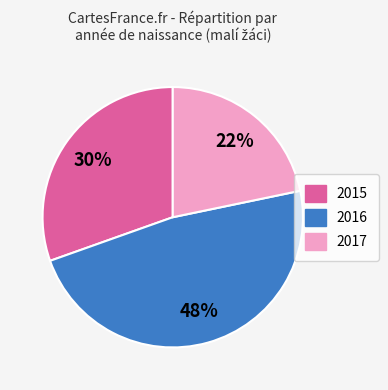

Which has a higher value, 2016 or 2015?

2016